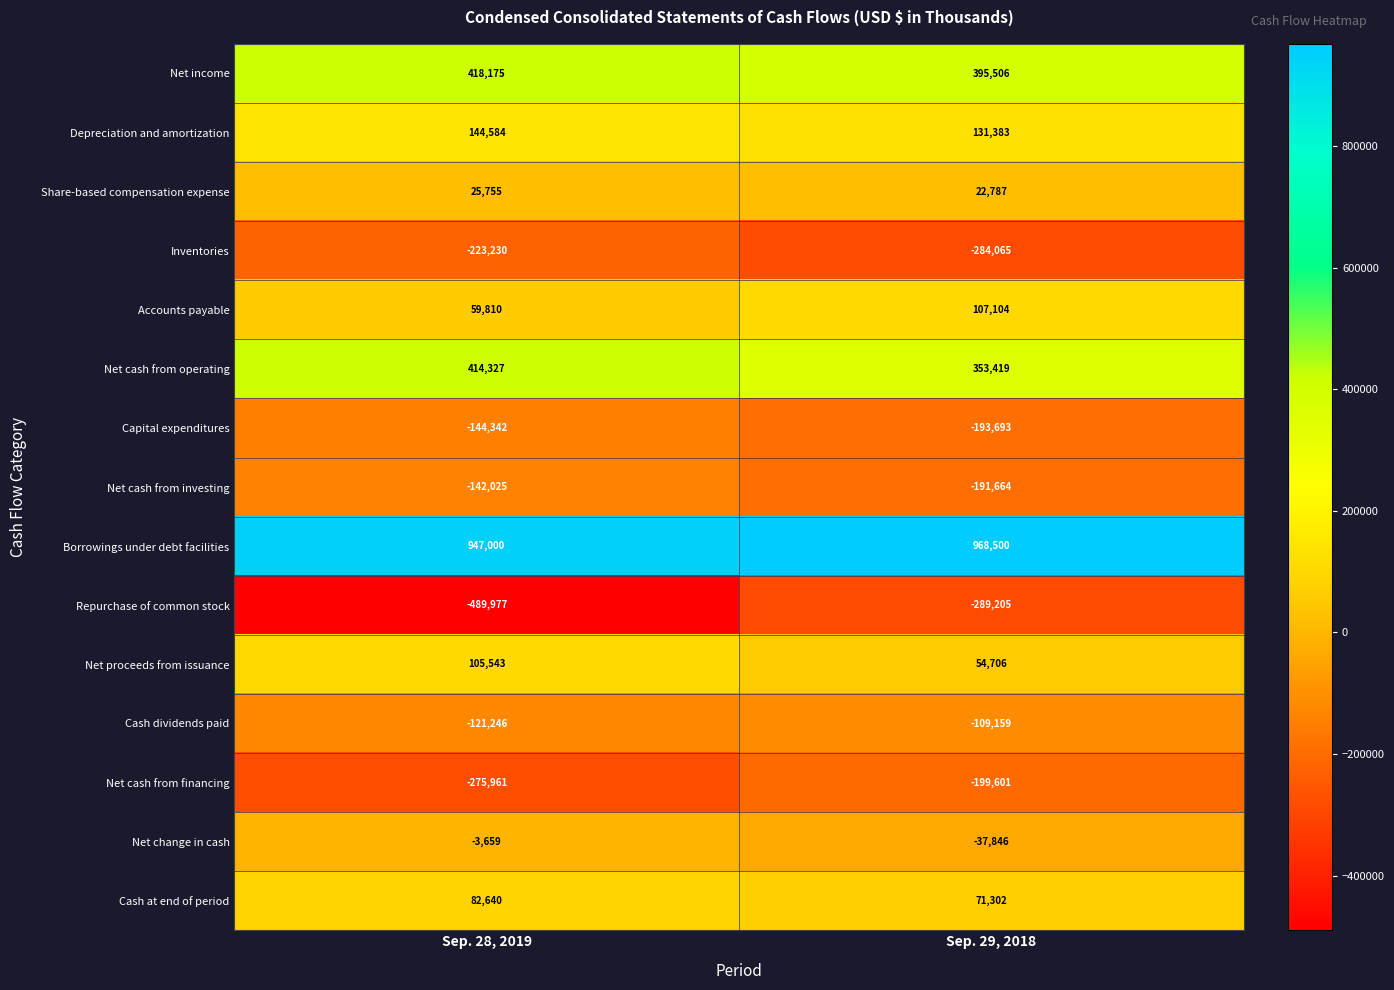

At which category is the sum across all series the highest?

Sep. 29, 2018